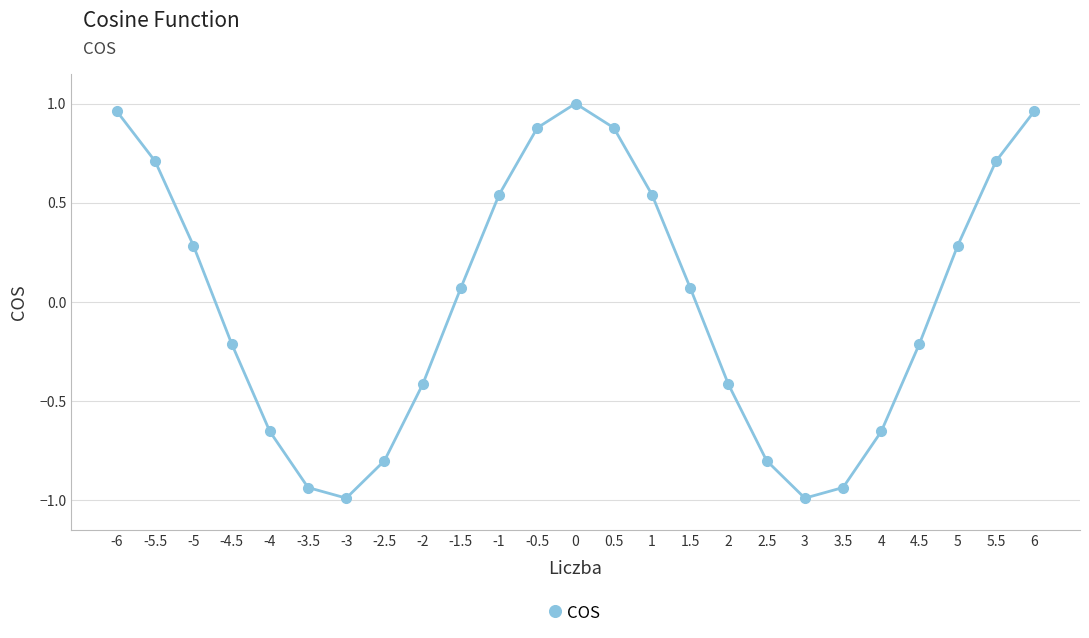

What is the difference between the values at -6 and -1.5?

0.9